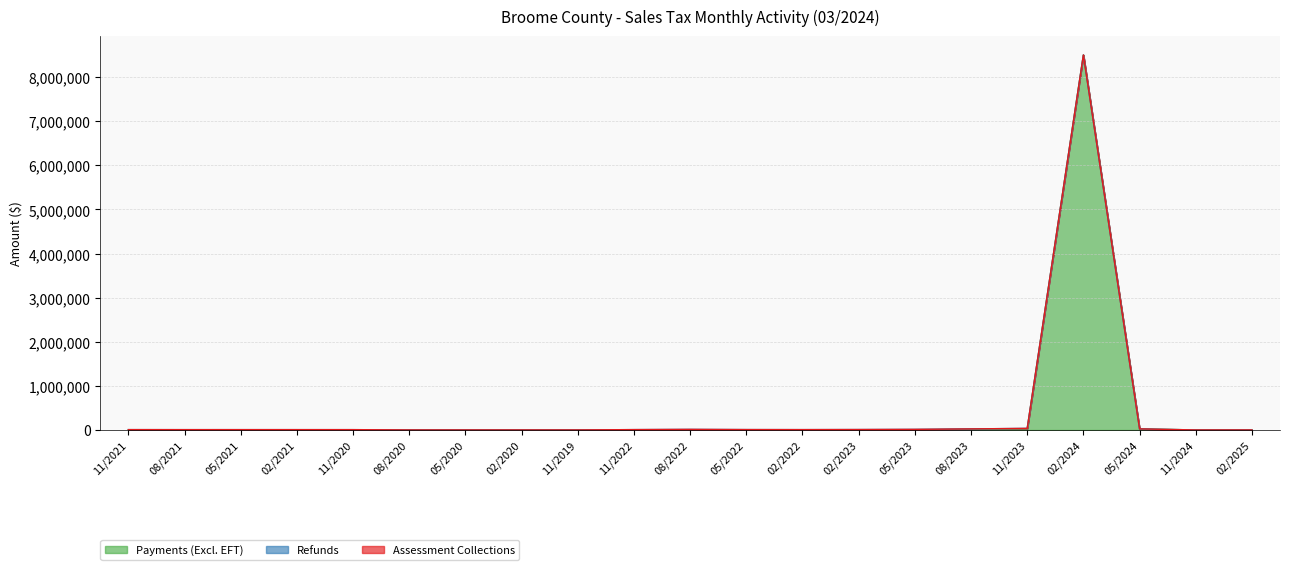

Reading left to right, list all the values displayed in this chart.

Payments (Excl. EFT): 11/2021=393.2	08/2021=26.1	05/2021=172.1	02/2021=72.2	11/2020=5.9	08/2020=8.6	05/2020=109.3	02/2020=46.1	11/2019=28.3	11/2022=402.1	08/2022=3567.4	05/2022=204.0	02/2022=196.6	02/2023=2286.5	05/2023=5728.9	08/2023=12169.6	11/2023=27550.5	02/2024=8504087.8	05/2024=23682.2	11/2024=0.0	02/2025=106.8
Refunds: 11/2021=6925.6	08/2021=6897.2	05/2021=6873.1	02/2021=6927.3	11/2020=6823.7	08/2020=123.8	05/2020=52.9	02/2020=104.6	11/2019=0.0	11/2022=7160.2	08/2022=9460.4	05/2022=8312.7	02/2022=7249.3	02/2023=7029.3	05/2023=7407.6	08/2023=11217.7	11/2023=8279.1	02/2024=201.3	05/2024=477.8	11/2024=0.0	02/2025=0.0
Assessment Collections: 11/2021=0.0	08/2021=0.0	05/2021=0.0	02/2021=0.0	11/2020=0.0	08/2020=0.0	05/2020=0.0	02/2020=0.0	11/2019=0.0	11/2022=91.8	08/2022=0.0	05/2022=0.0	02/2022=0.0	02/2023=0.0	05/2023=99.8	08/2023=0.0	11/2023=0.0	02/2024=0.0	05/2024=0.0	11/2024=0.0	02/2025=0.0